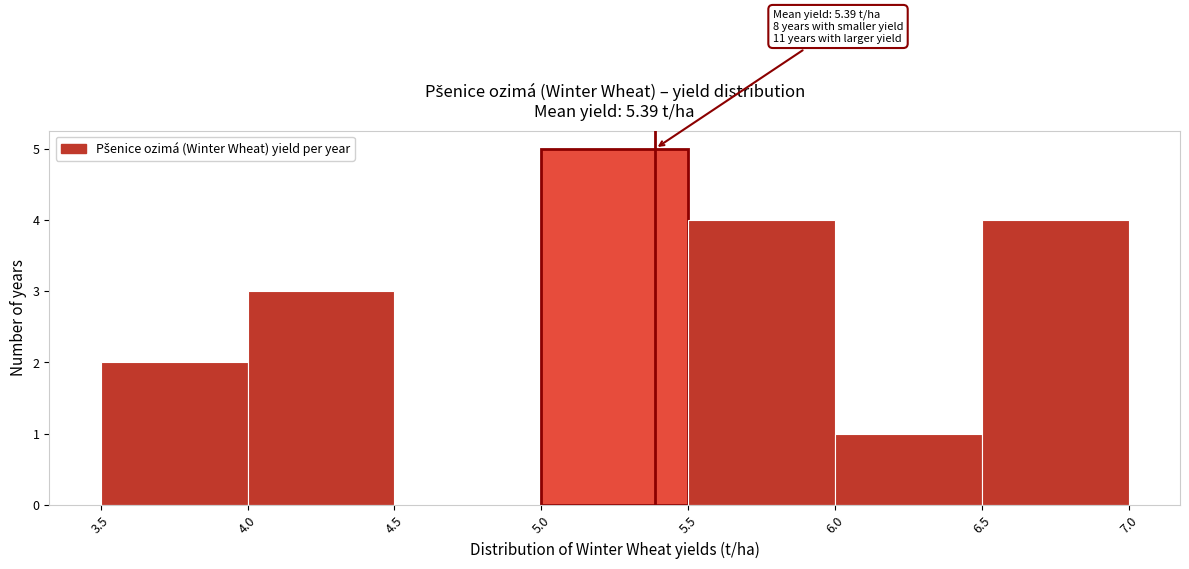

Which range on the x-axis has the tallest bar?

5.0 to 5.5